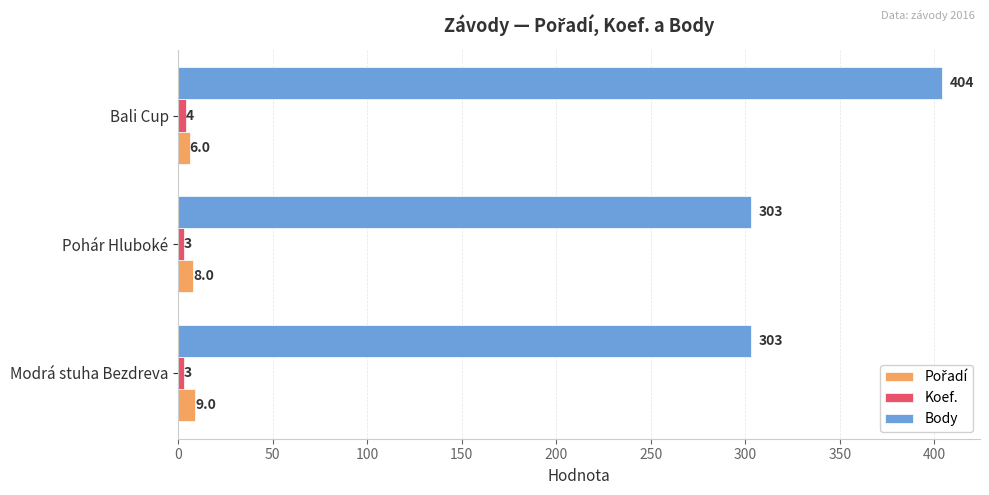

What is the difference between the highest and lowest values at Bali Cup?

400